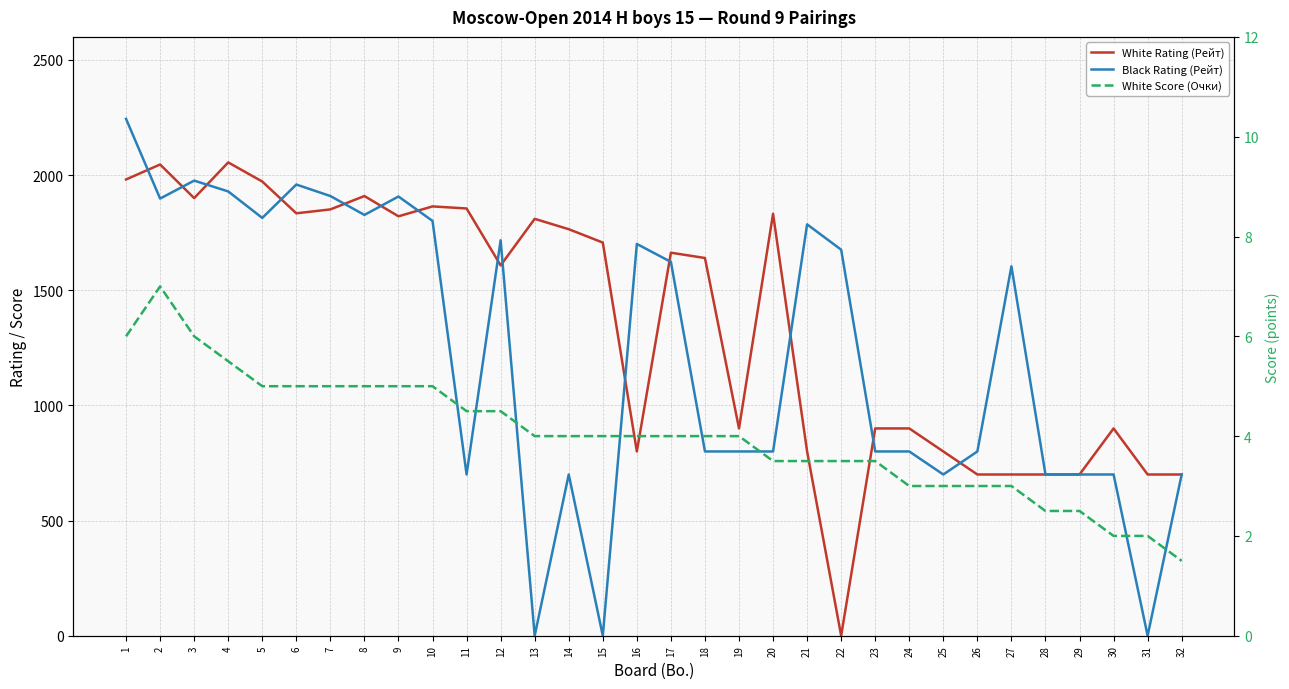

Where is Black Rating (Рейт) nearest to the value 1122?

18